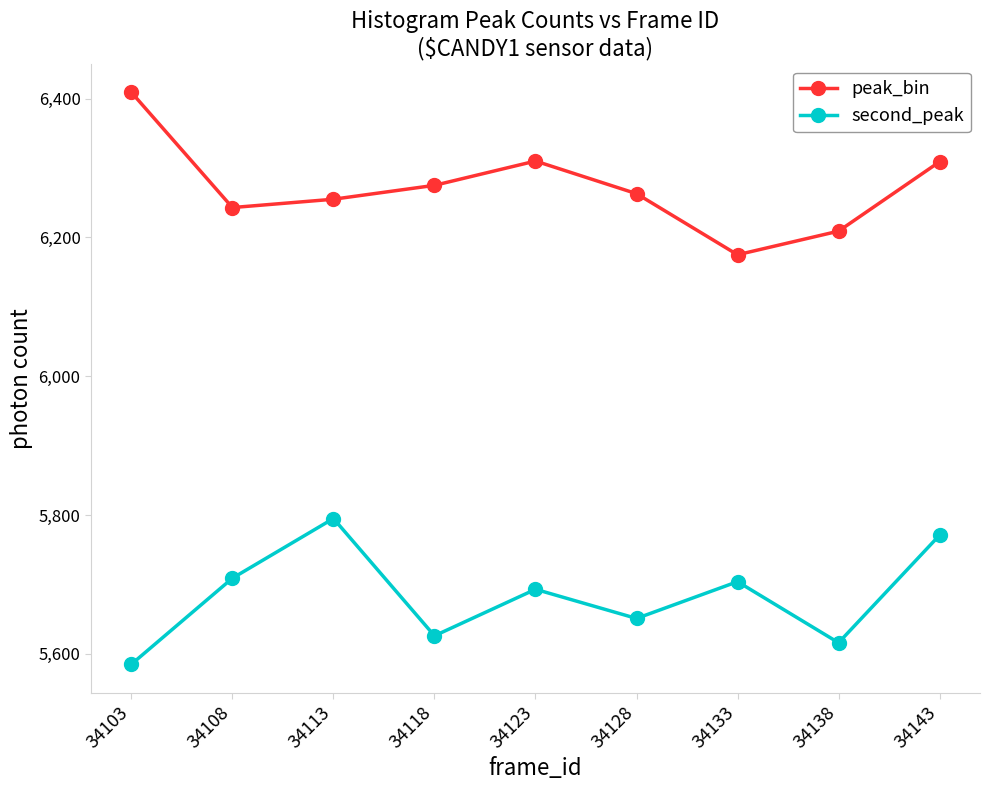

Where is the first local maximum for peak_bin?

34123